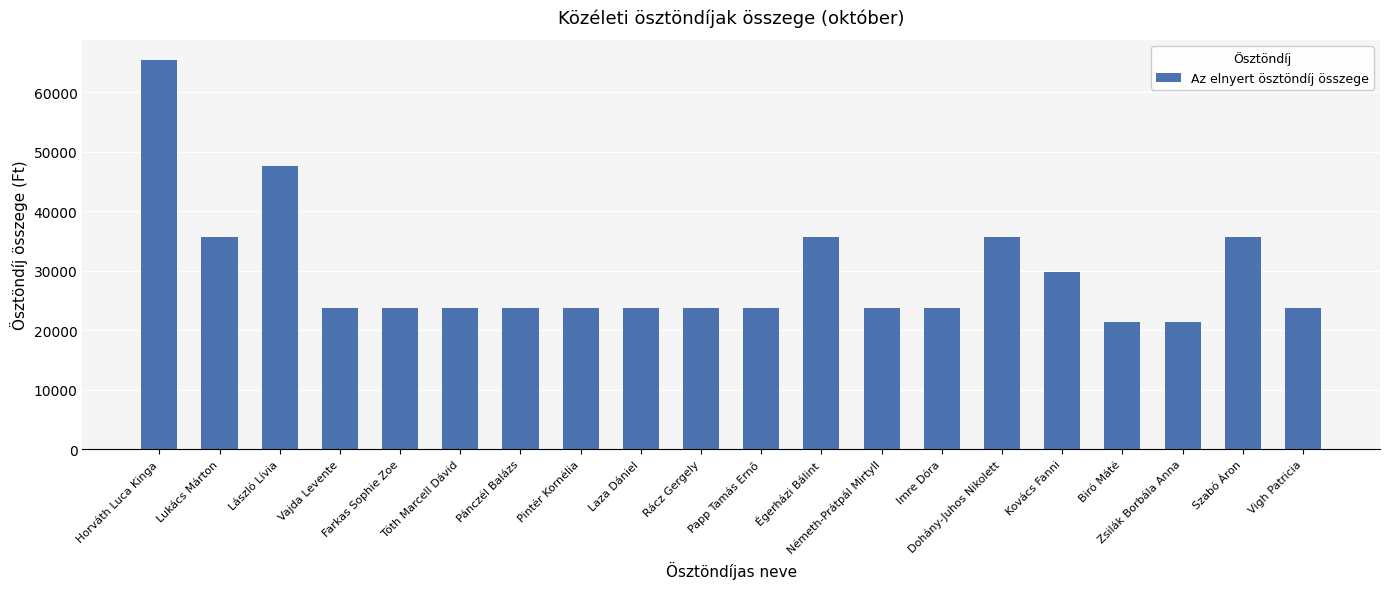

What position from the right is Égerházi Bálint?

9